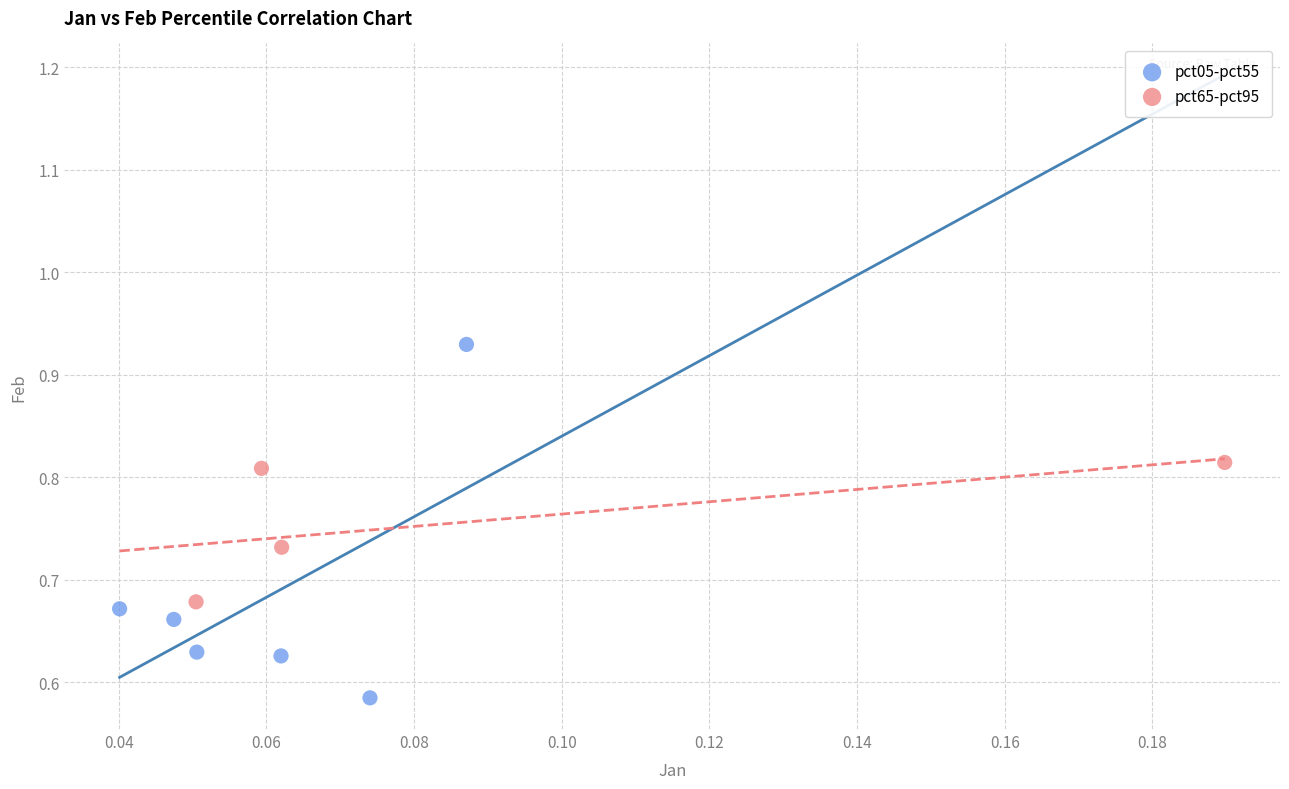

Which series contains the highest Y value?

pct05-pct55